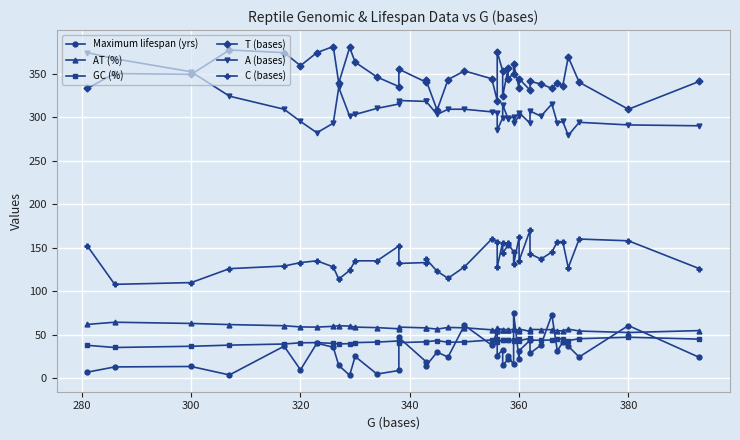

What is the average value of the GC (%) series?

42.5